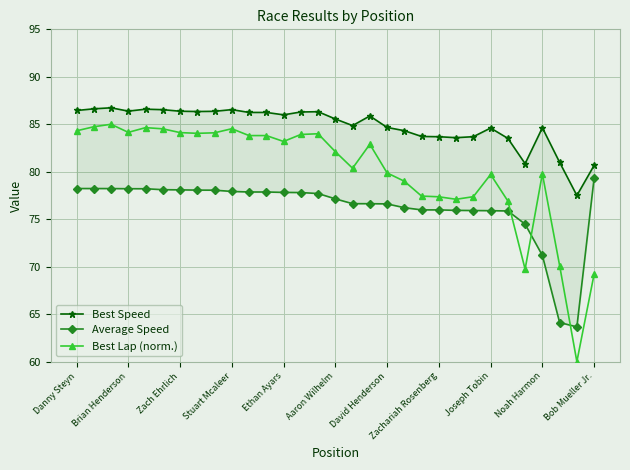

Is it true that Best Lap (norm.) equals 28.3 at Joseph Tobin?

False